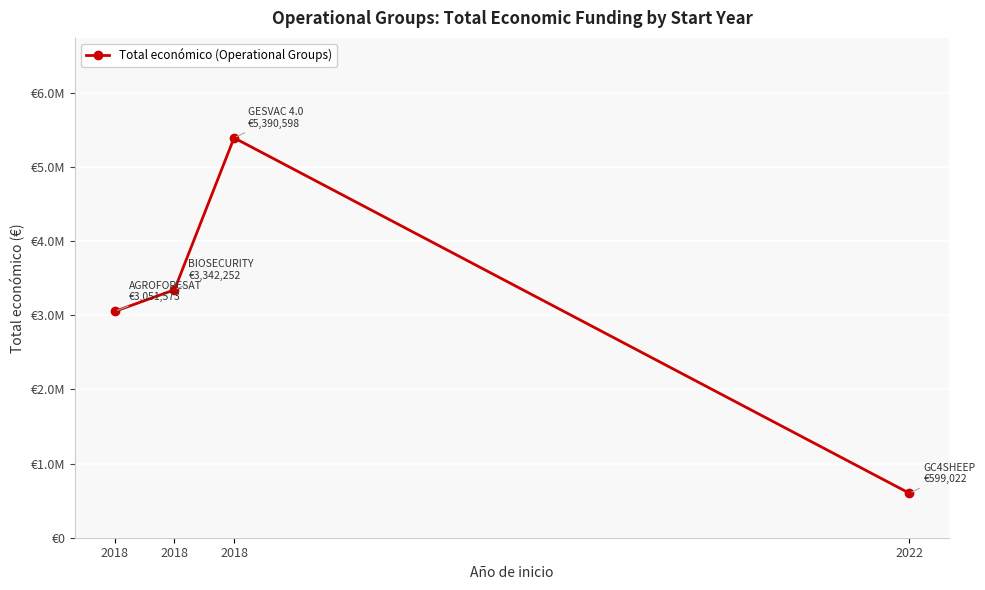

Which has a higher value, 2018 or 2018?

2018